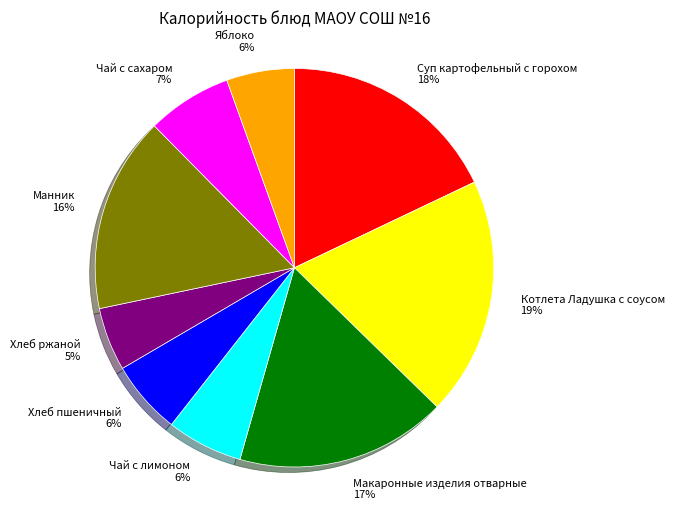

What percentage is the Манник slice, to the nearest percent?

16%